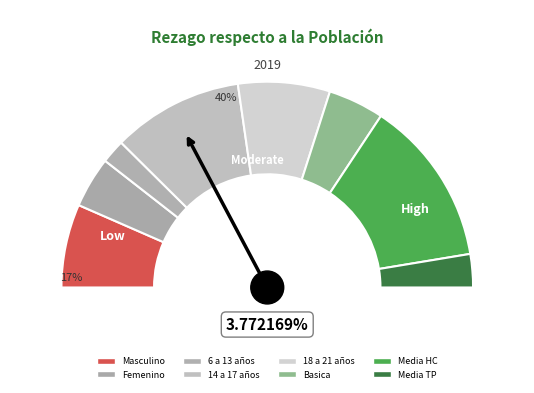

Which category has the smallest portion of the pie?

6 a 13 años